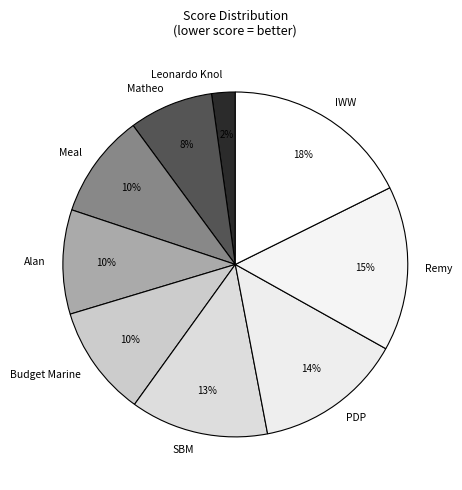

Which slice is the largest?

IWW